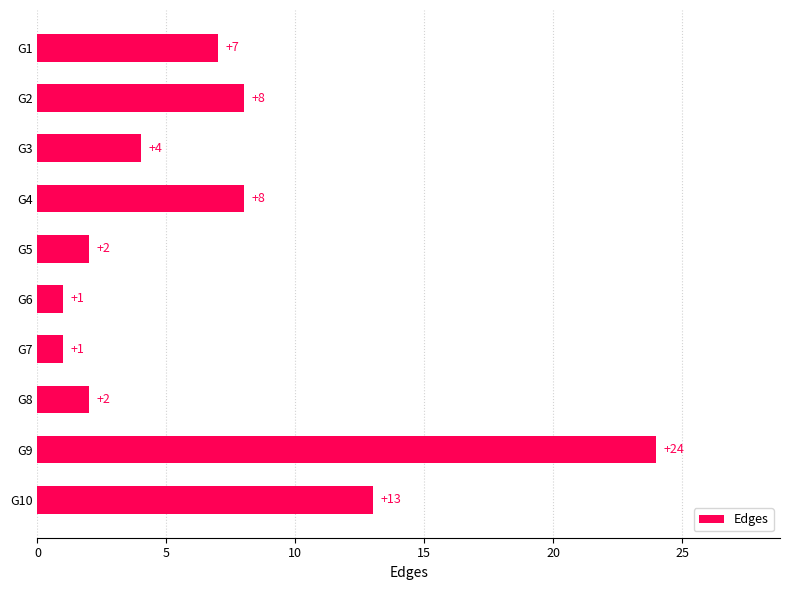

Reading top to bottom, what are all the values shown in this chart?

7	8	4	8	2	1	1	2	24	13